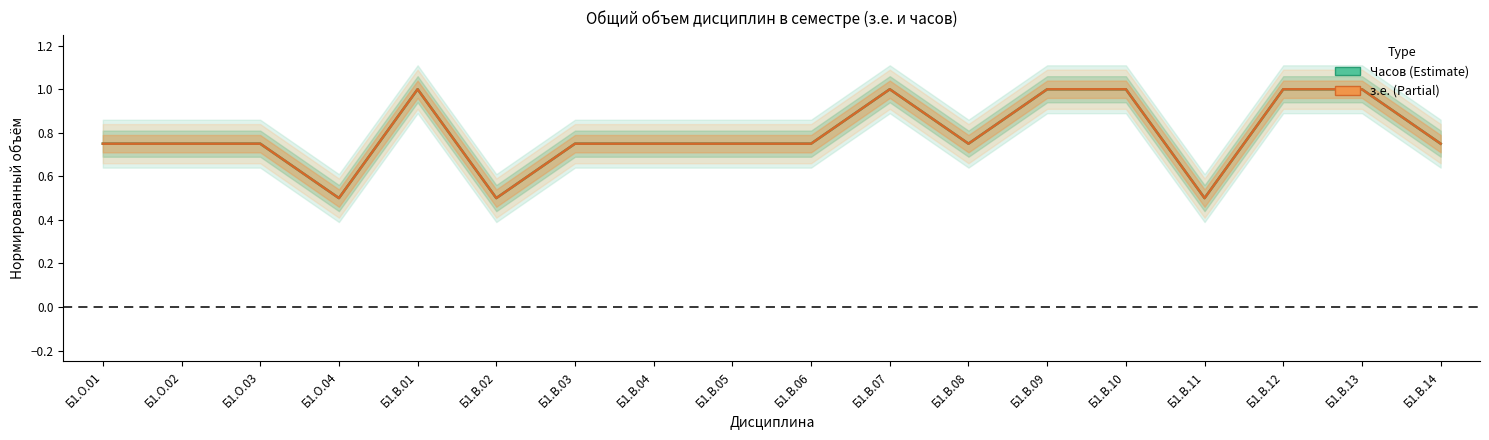

Which has a higher value, Б1.В.08 or Б1.О.03?

Б1.В.08